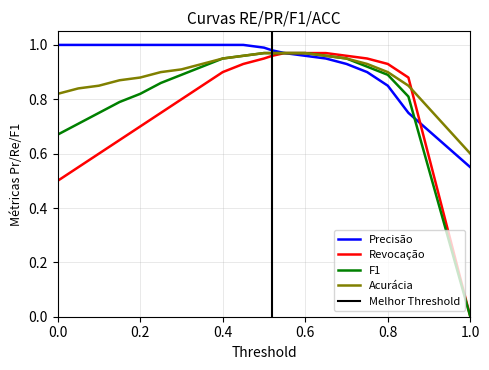

What is the maximum value for Precision?

1.0